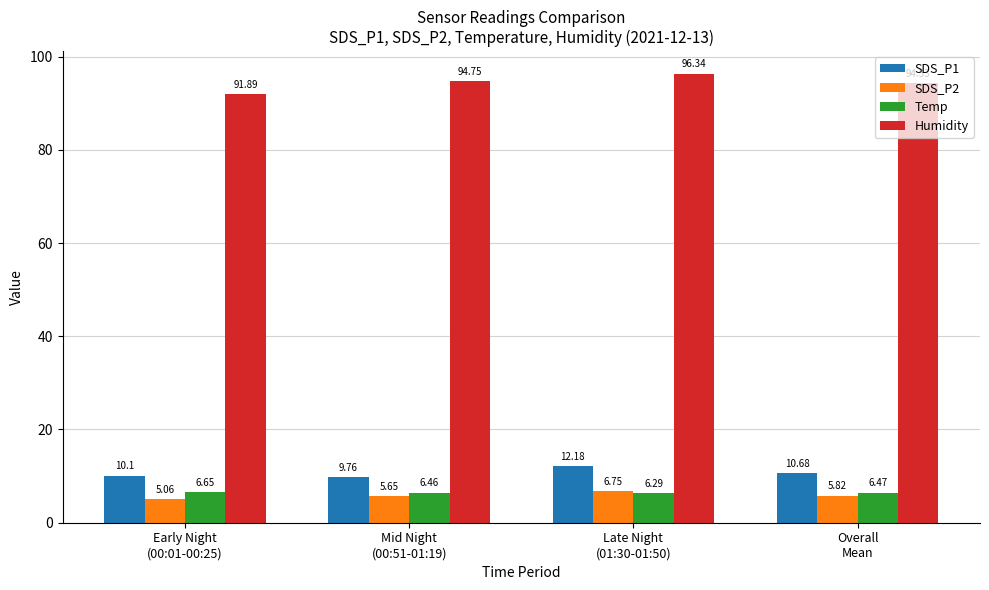

What is the difference between the maximum and minimum values in the SDS_P1 series?

2.4